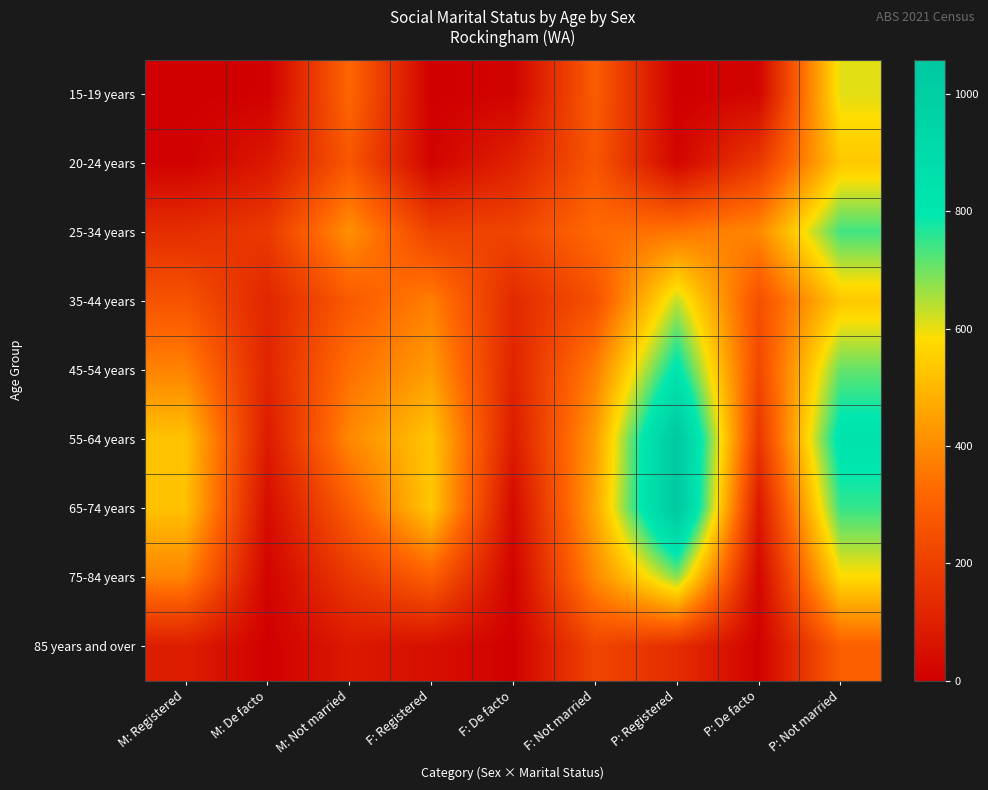

Reading left to right, what are all the values shown in this chart?

15-19 years: M: Registered=0	M: De facto=5	M: Not married=317	F: Registered=0	F: De facto=13	F: Not married=291	P: Registered=0	P: De facto=17	P: Not married=607
20-24 years: M: Registered=7	M: De facto=75	M: Not married=271	F: Registered=14	F: De facto=105	F: Not married=269	P: Registered=19	P: De facto=180	P: Not married=535
25-34 years: M: Registered=144	M: De facto=181	M: Not married=414	F: Registered=207	F: De facto=215	F: Not married=325	P: Registered=351	P: De facto=396	P: Not married=739
35-44 years: M: Registered=261	M: De facto=119	M: Not married=282	F: Registered=374	F: De facto=131	F: Not married=253	P: Registered=635	P: De facto=250	P: Not married=535
45-54 years: M: Registered=382	M: De facto=116	M: Not married=339	F: Registered=438	F: De facto=113	F: Not married=371	P: Registered=820	P: De facto=229	P: Not married=710
55-64 years: M: Registered=524	M: De facto=86	M: Not married=395	F: Registered=532	F: De facto=88	F: Not married=440	P: Registered=1056	P: De facto=174	P: Not married=835
65-74 years: M: Registered=522	M: De facto=44	M: Not married=290	F: Registered=536	F: De facto=35	F: Not married=459	P: Registered=1058	P: De facto=79	P: Not married=749
75-84 years: M: Registered=384	M: De facto=13	M: Not married=180	F: Registered=296	F: De facto=12	F: Not married=397	P: Registered=680	P: De facto=25	P: Not married=577
85 years and over: M: Registered=93	M: De facto=4	M: Not married=78	F: Registered=49	F: De facto=4	F: Not married=220	P: Registered=142	P: De facto=8	P: Not married=298